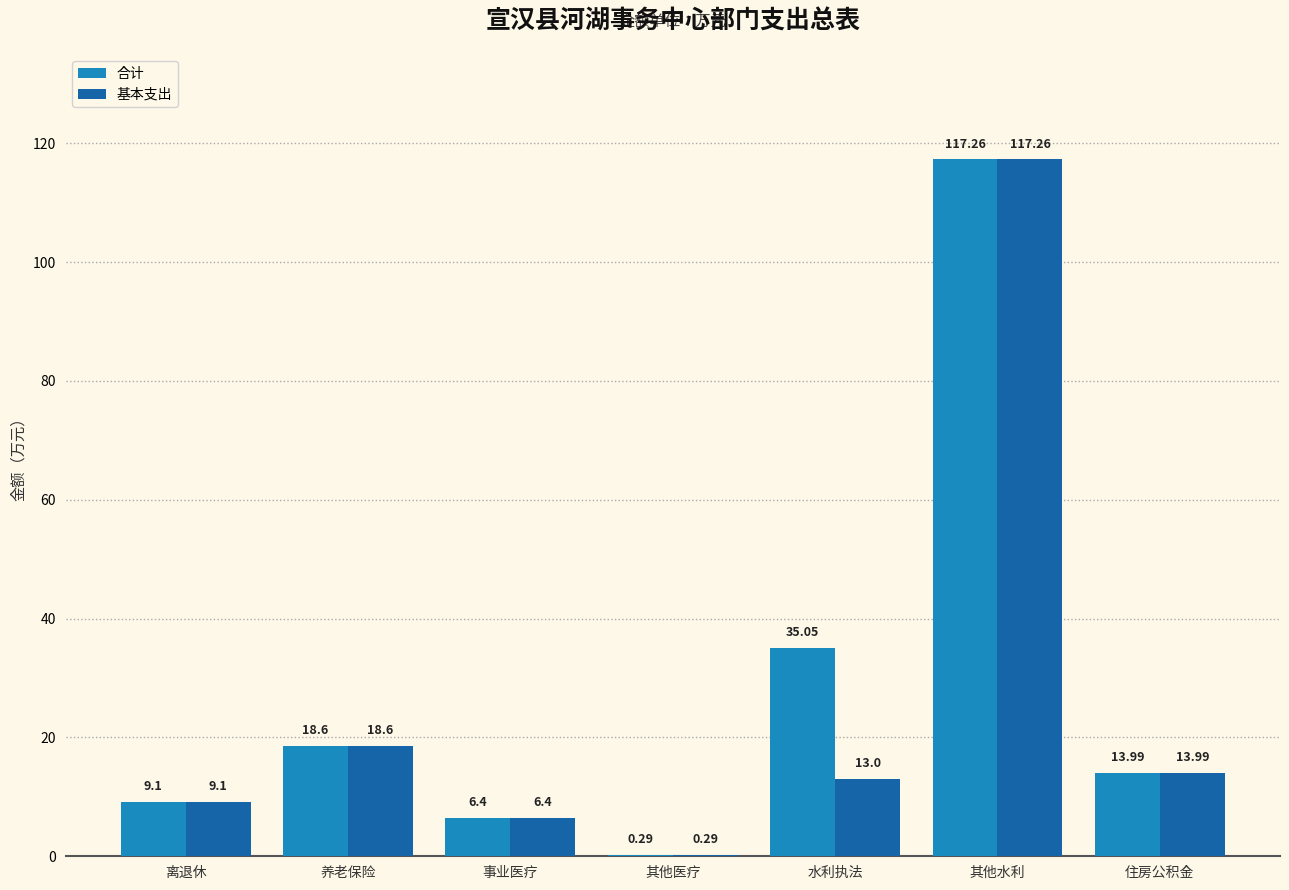

Are the bars horizontal?

No